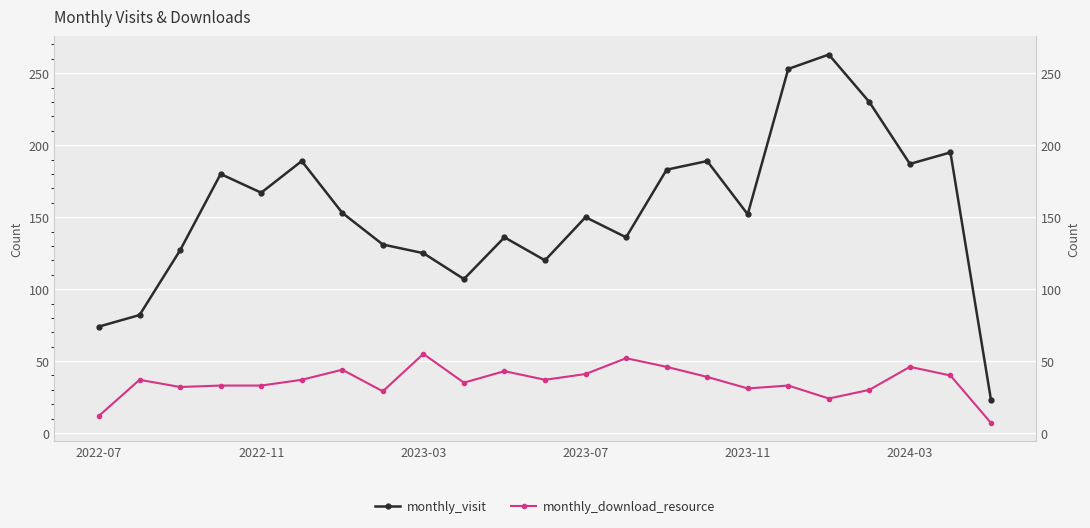

Where is monthly_visit nearest to the value 143?

10